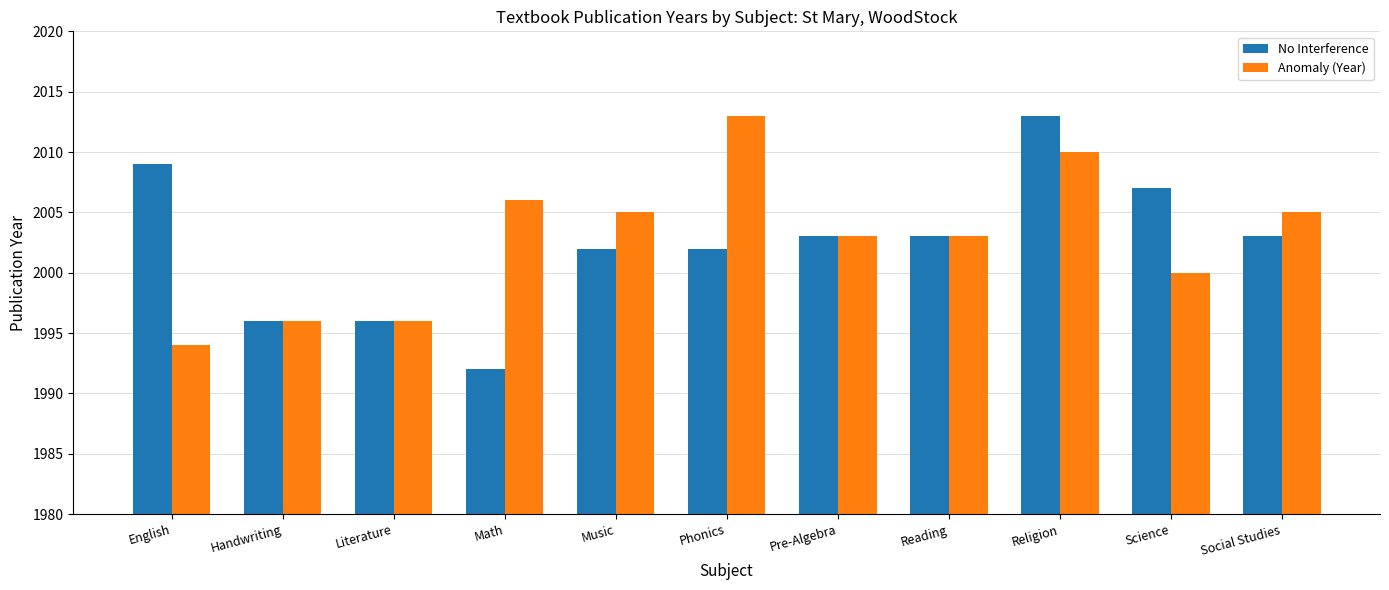

What position from the right is Science?

2